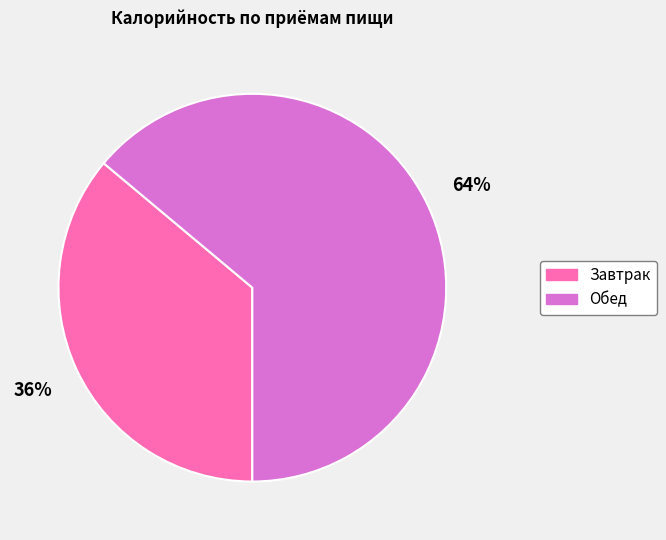

Rank the categories by value from lowest to highest.

Завтрак, Обед